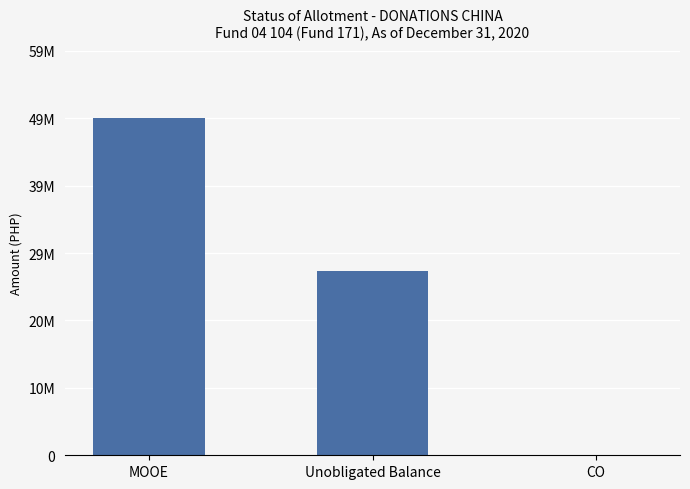

Are the bars horizontal?

No